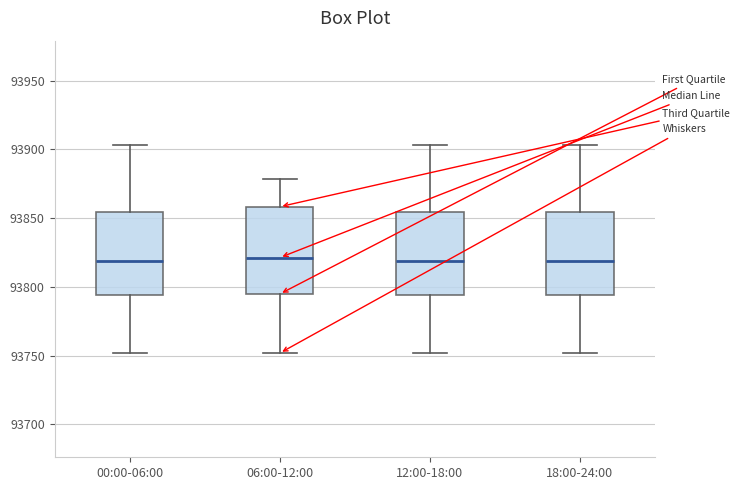

Reading left to right, transcribe this box plot: for each box, give where its median line is, the range the box spans, and where its two whiskers end, as read against the y-axis. The values are not printed on the chart, so give them approximately, as read against the axis.

00:00-06:00: median 93820, box 93795 to 93855, whiskers 93750 to 93905
06:00-12:00: median 93820, box 93795 to 93860, whiskers 93750 to 93880
12:00-18:00: median 93820, box 93795 to 93855, whiskers 93750 to 93905
18:00-24:00: median 93820, box 93795 to 93855, whiskers 93750 to 93905